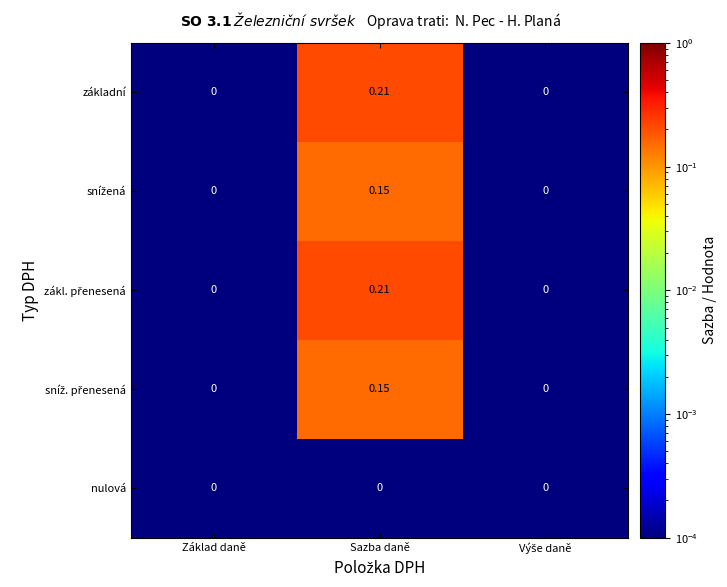

Which category has the highest value across all series?

Sazba daně